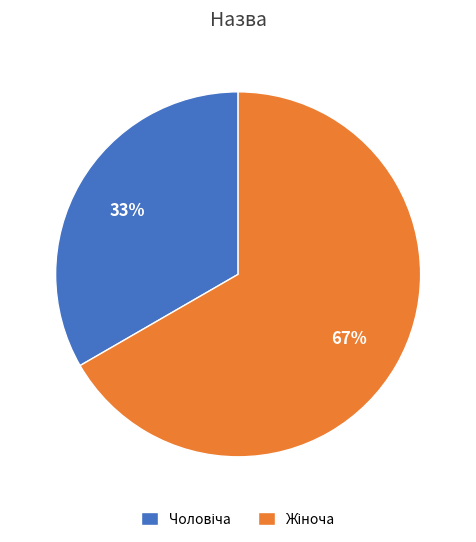

Is there any slice that represents more than half of the pie?

Yes